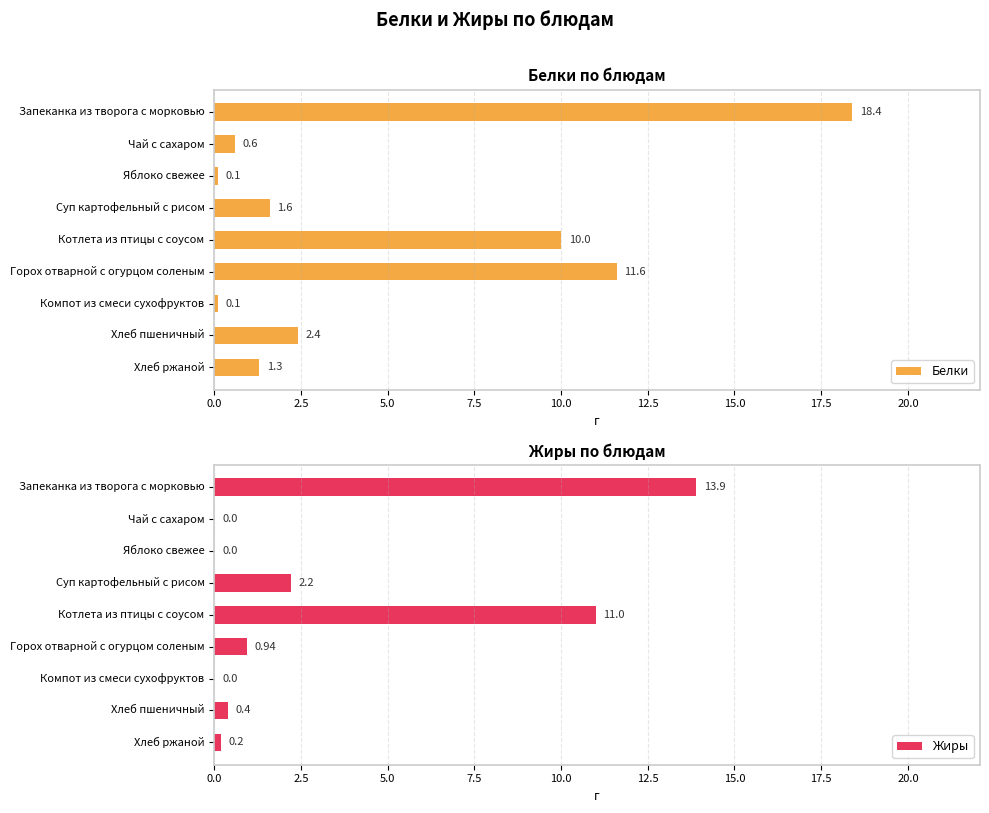

Reading left to right, list all the values displayed in this chart.

Белки: 18.4	0.6	0.1	1.6	10.0	11.6	0.1	2.4	1.3
Жиры: 13.9	0.0	0.0	2.2	11.0	0.9	0.0	0.4	0.2